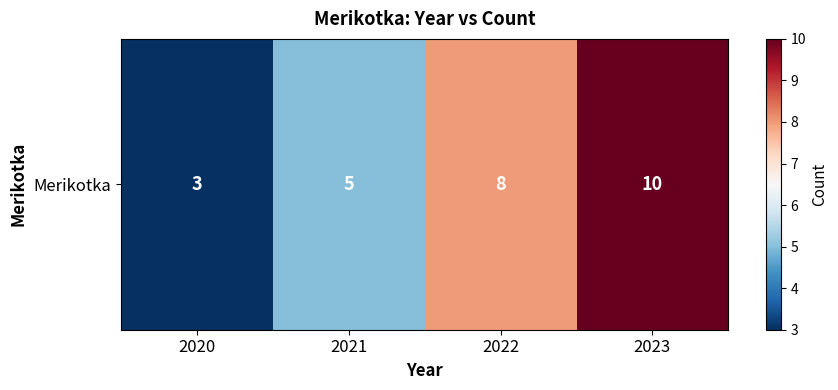

Count the values in the range 5 to 10.

3